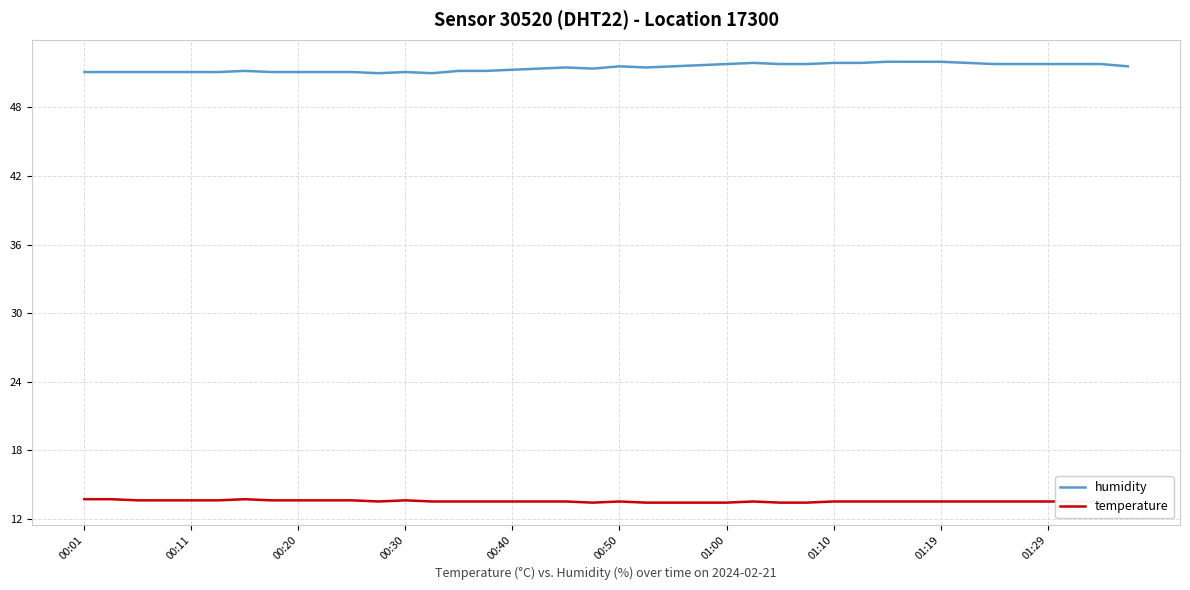

True or false: humidity and temperature intersect in this chart.

False